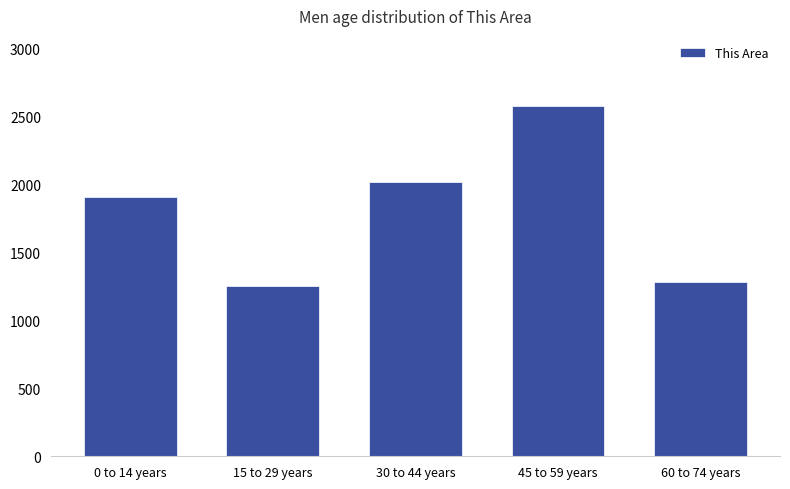

What is the change in value from 30 to 44 years to 45 to 59 years?

+562